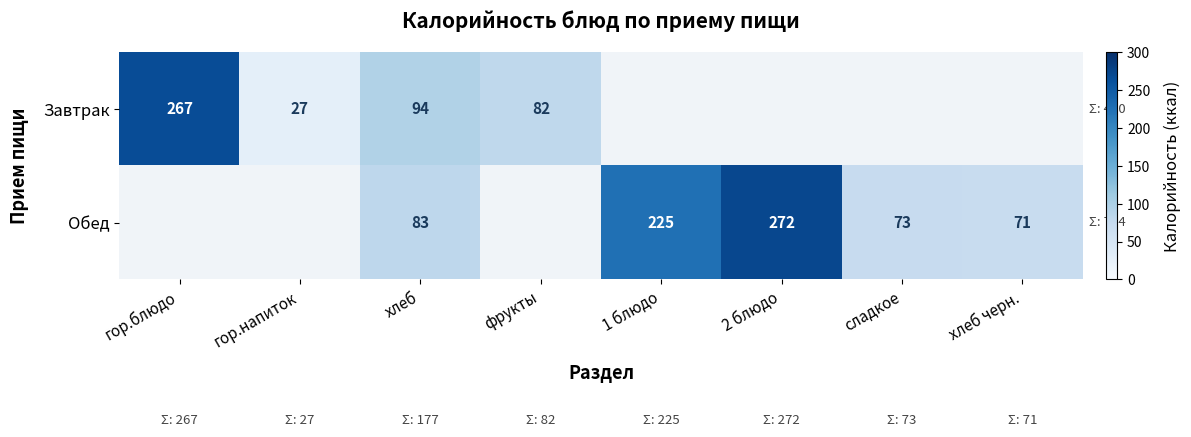

The value of Завтрак at гор.напиток is 12. True or false?

False